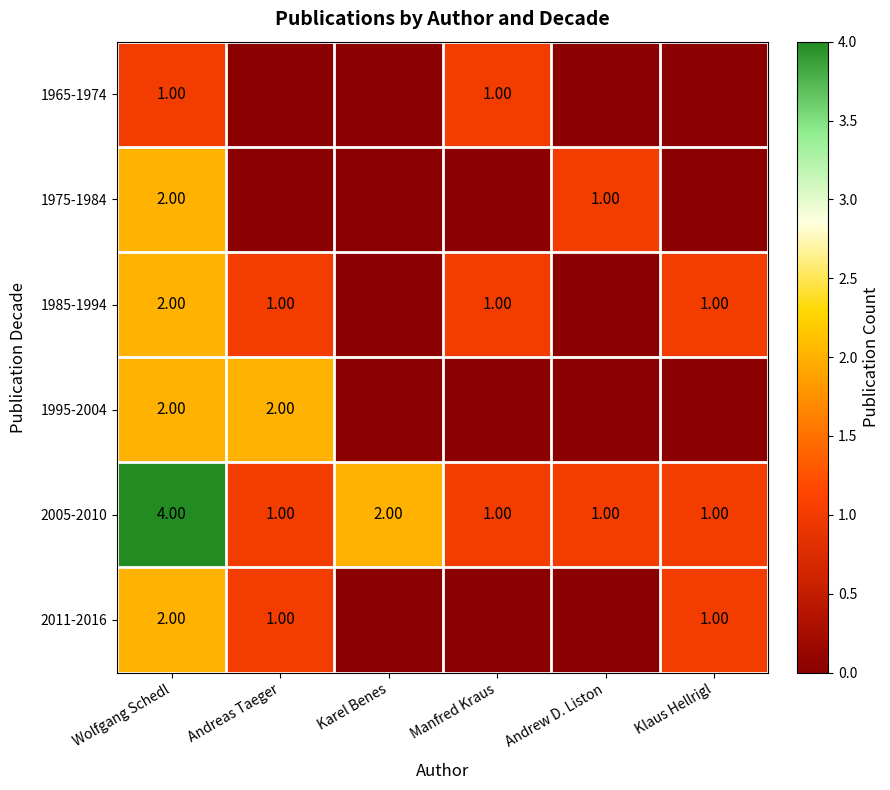

What is the difference between the maximum and minimum values in the 2005-2010 series?

3